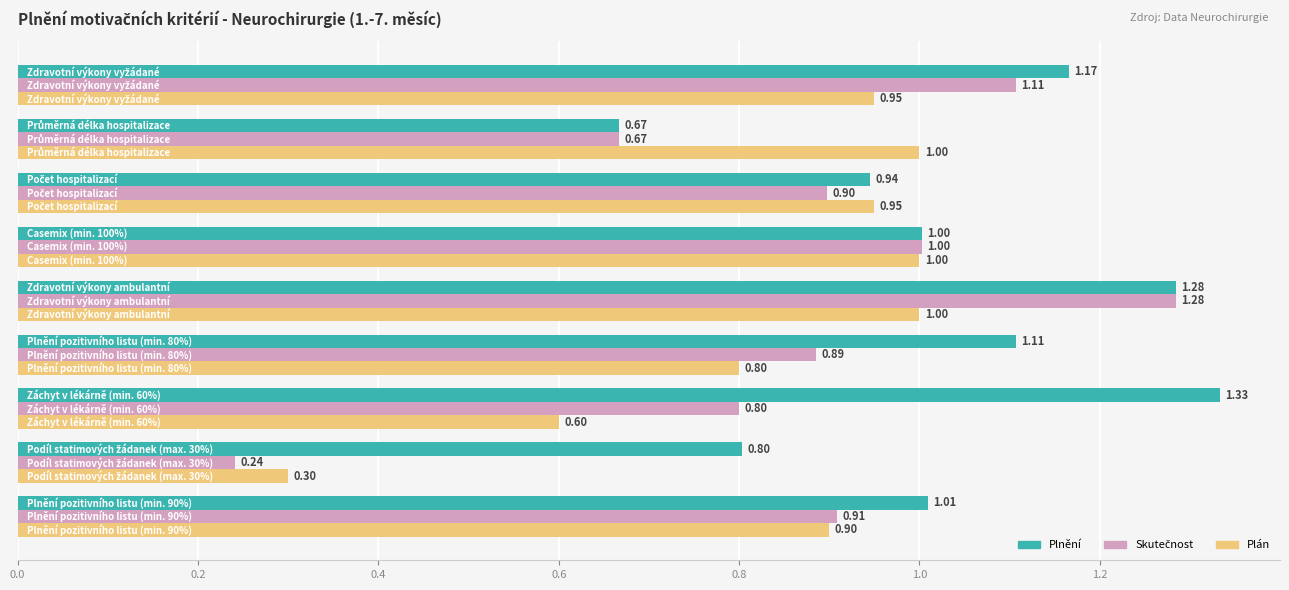

Which series has the largest total across all categories?

Plnění